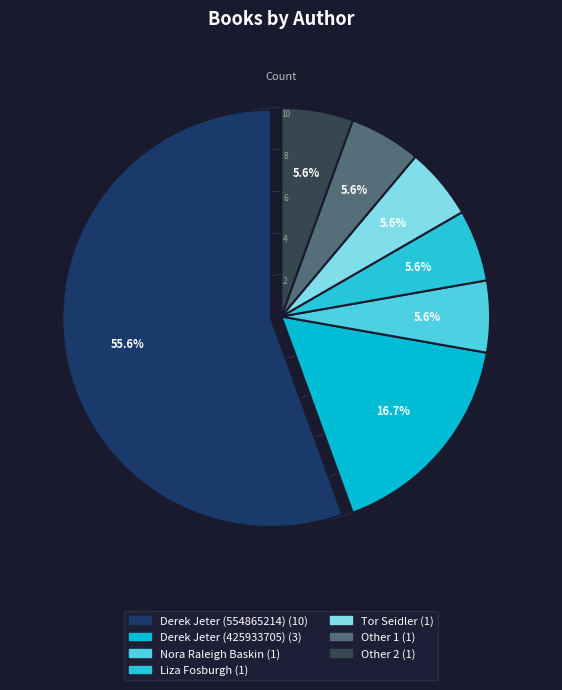

Count the number of slices in the pie.

7